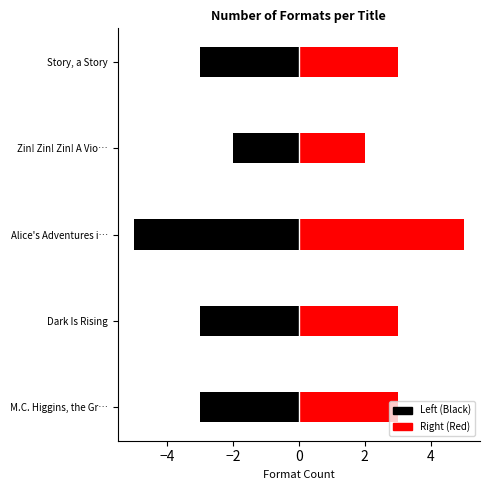

Reading right to left, transcribe all the data shown in this chart.

Format Count (left): -3	-2	-5	-3	-3
Format Count (right): 3	2	5	3	3